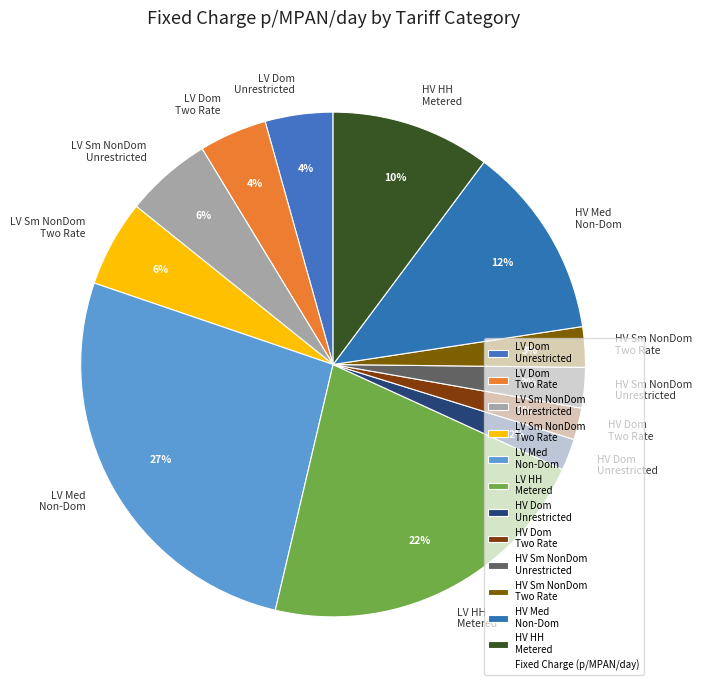

Is there a majority slice in this chart?

No